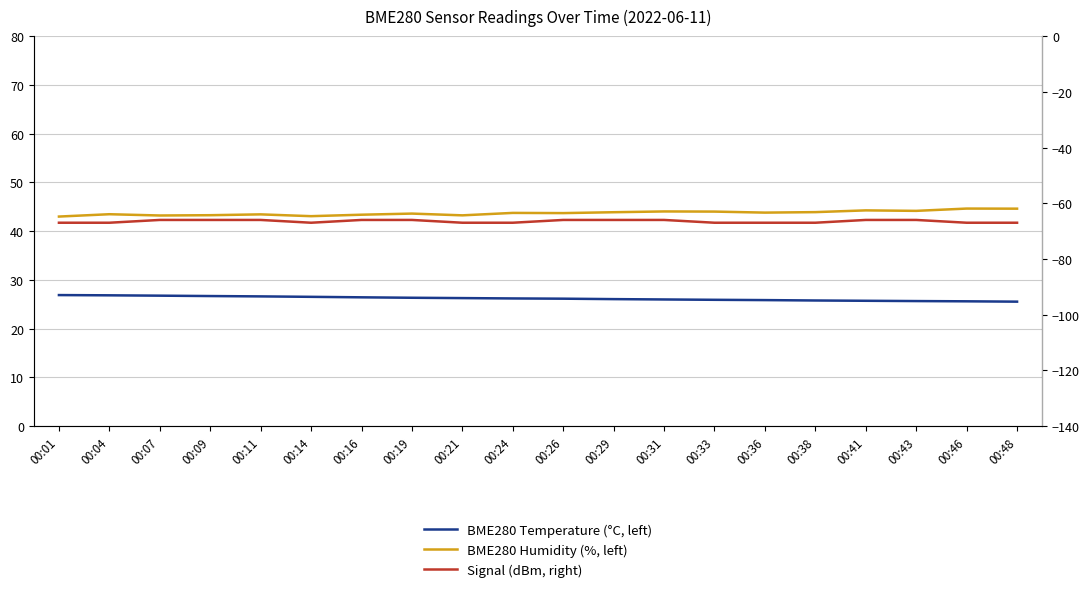

The value of Signal (dBm, right) at 00:04 is -67.0. True or false?

True